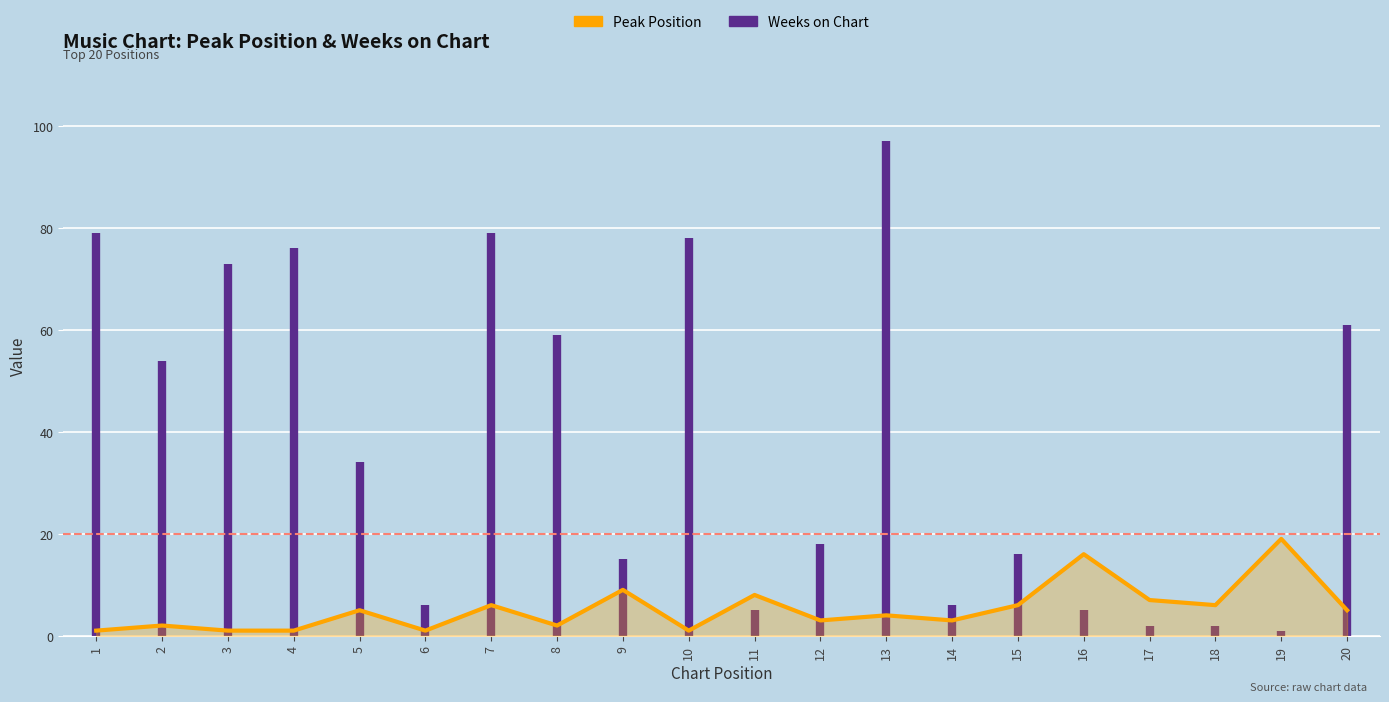

Rank the categories by value from highest to lowest.

19, 16, 9, 11, 17, 7, 15, 18, 5, 20, 13, 12, 14, 2, 8, 1, 3, 4, 6, 10